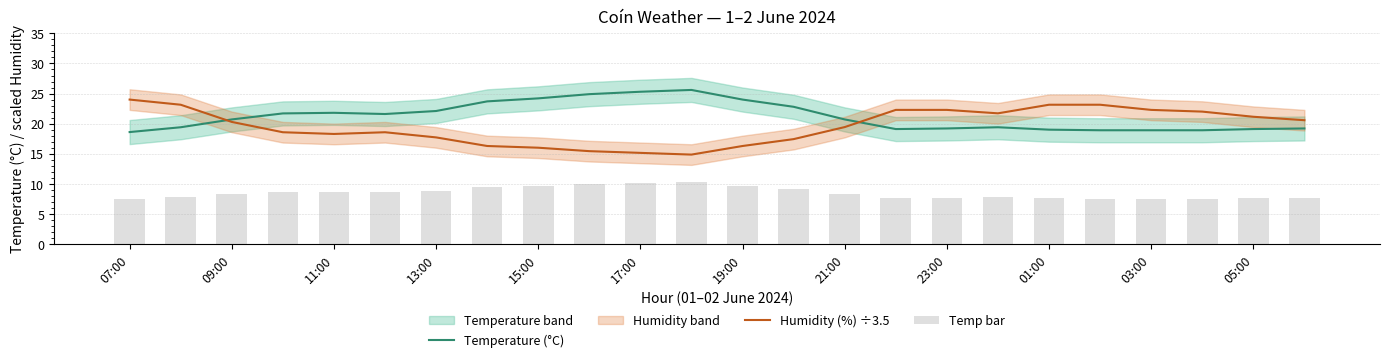

True or false: Humidity (%) ÷3.5 has a value of 26.8 at 09:00.

False